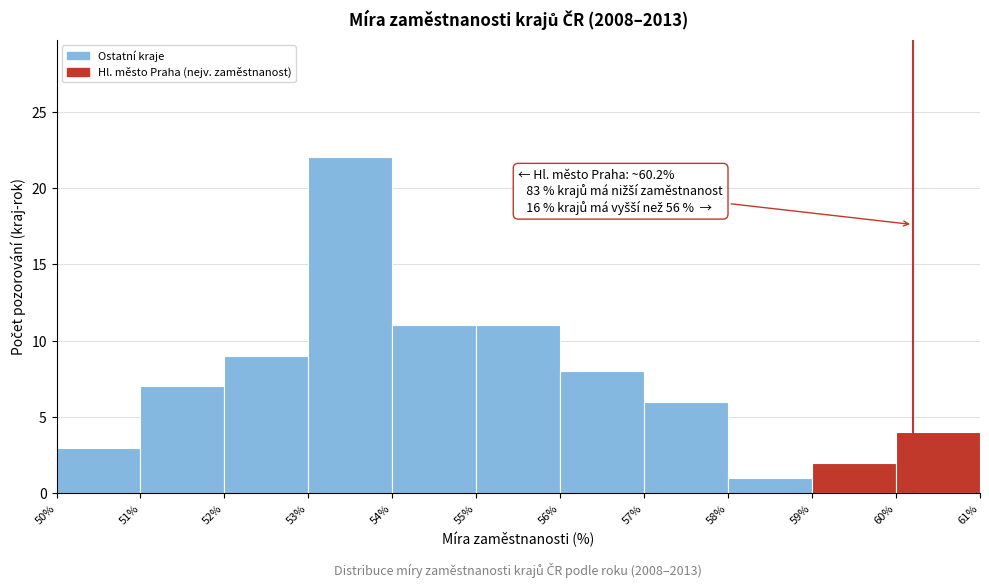

Over which range of the x-axis is the bar tallest?

53% to 54%